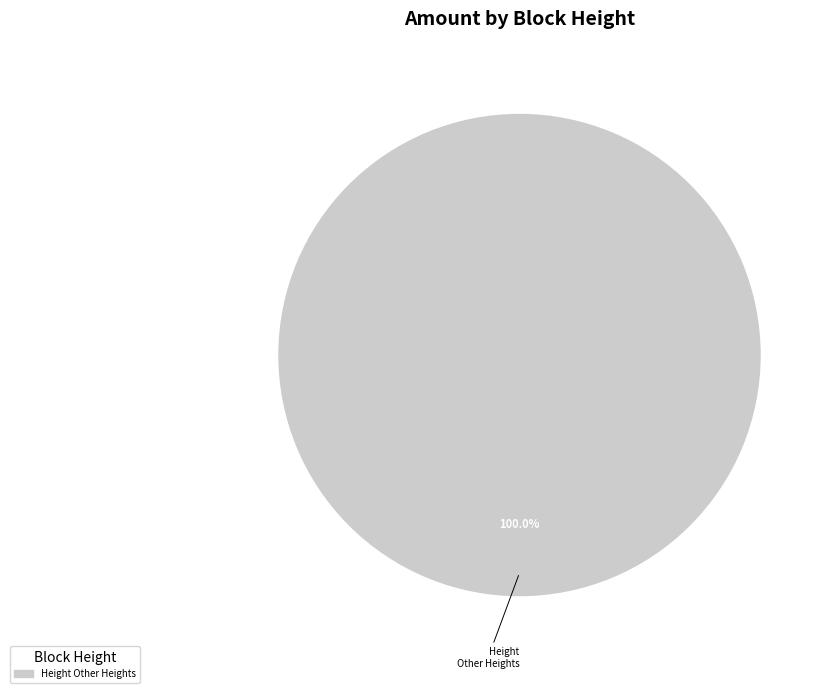

Is there a majority slice in this chart?

Yes